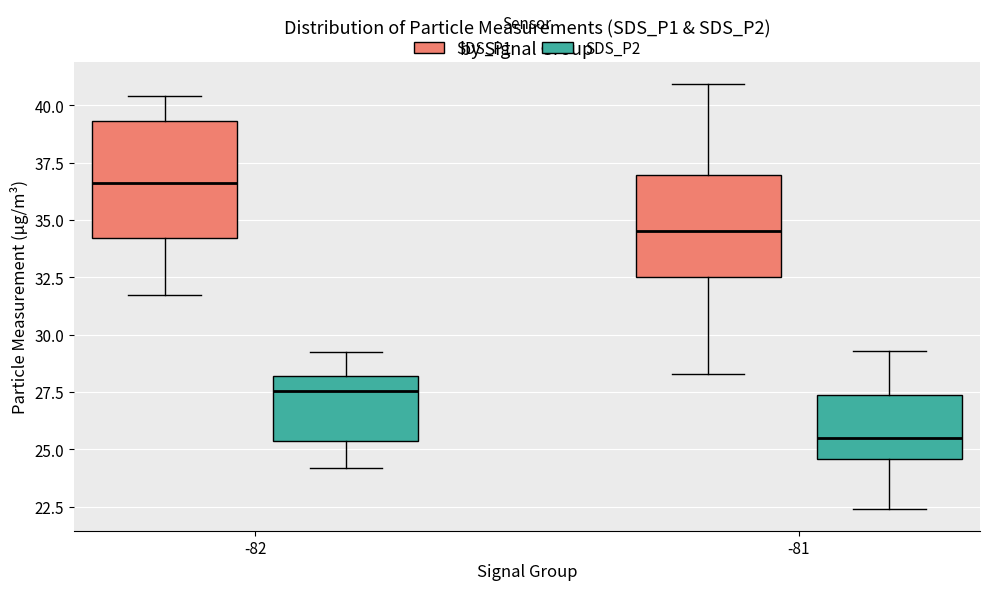

Which box's median line is the lowest?

-81 (SDS_P2)